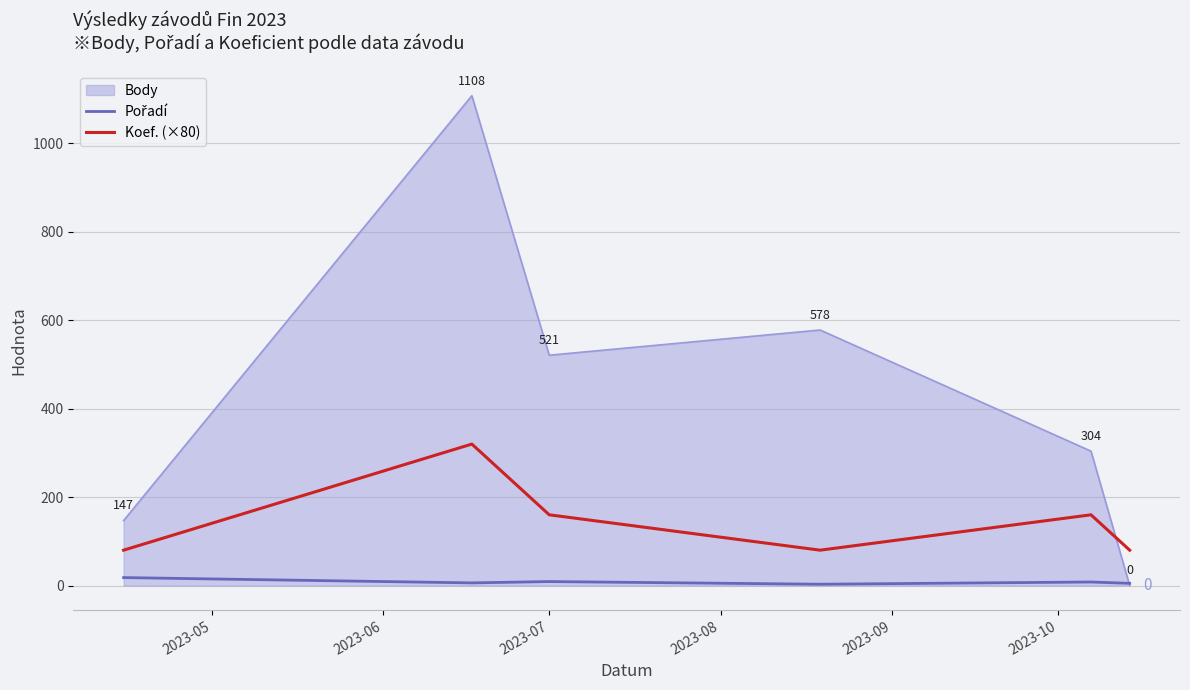

Which series has the largest range (max minus min)?

Body